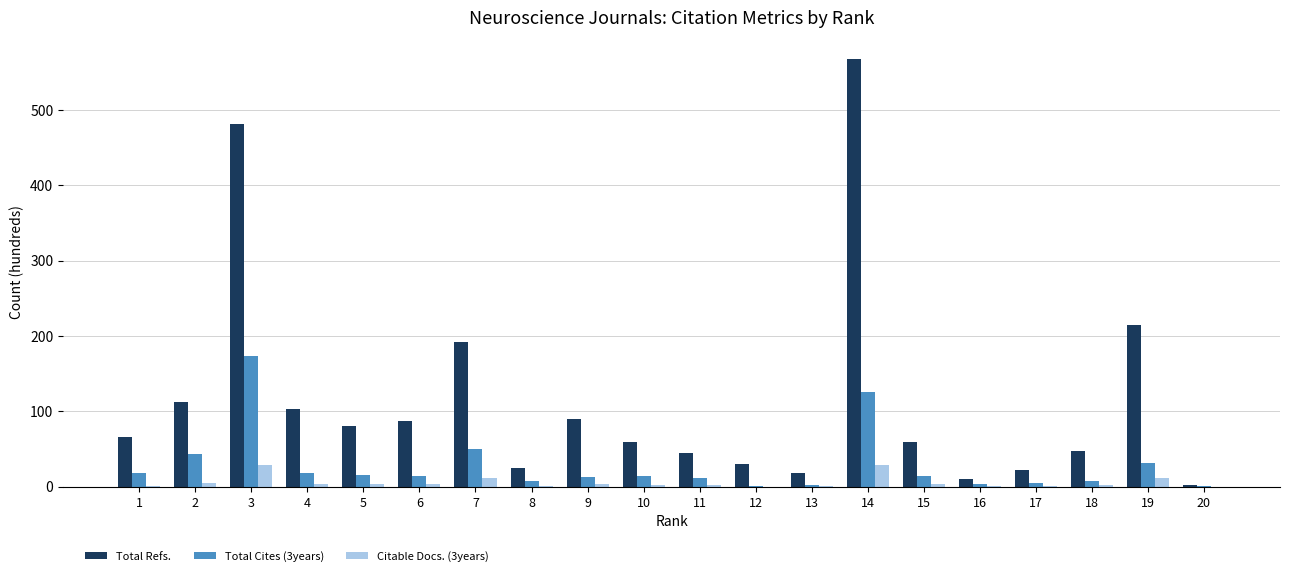

The value of Total Refs. at 19 is 214.4. True or false?

True